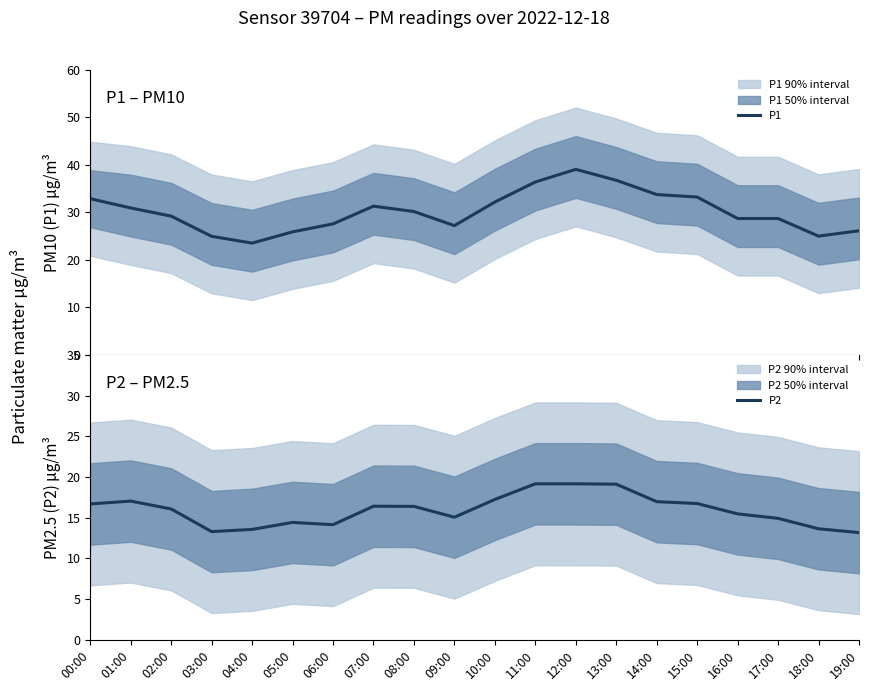

How many categories are shown in the chart?

20